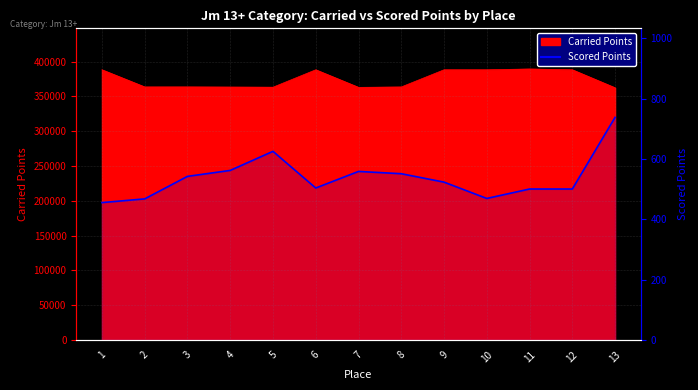

What is the difference between the second highest and second lowest values?

157.6